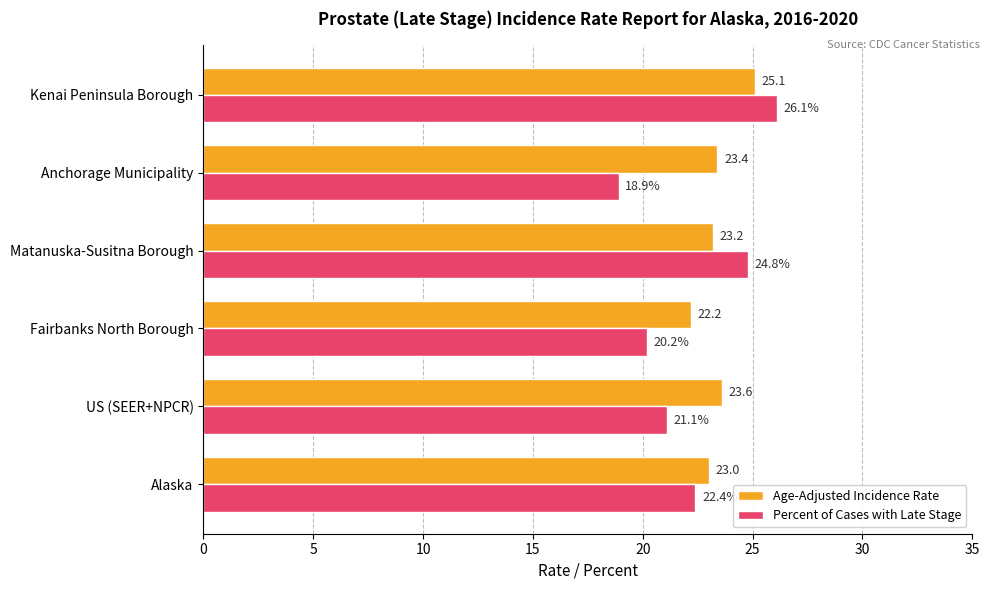

Which category has the lowest value in the Percent of Cases with Late Stage series?

Anchorage Municipality